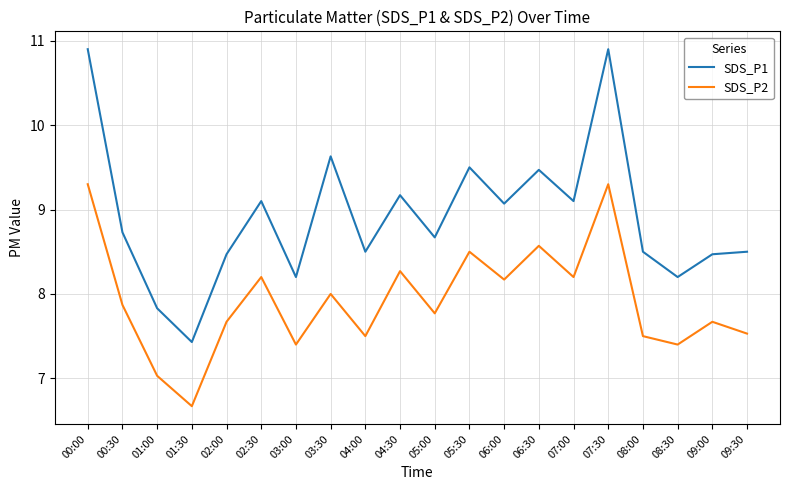

True or false: SDS_P2 and SDS_P1 intersect in this chart.

False